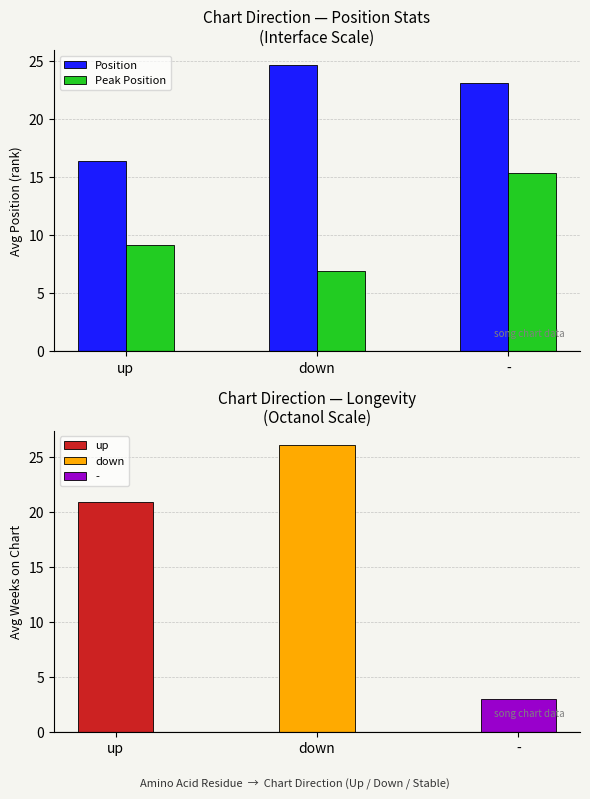

Is the value of Position at - greater than the value of Peak Position at up?

Yes